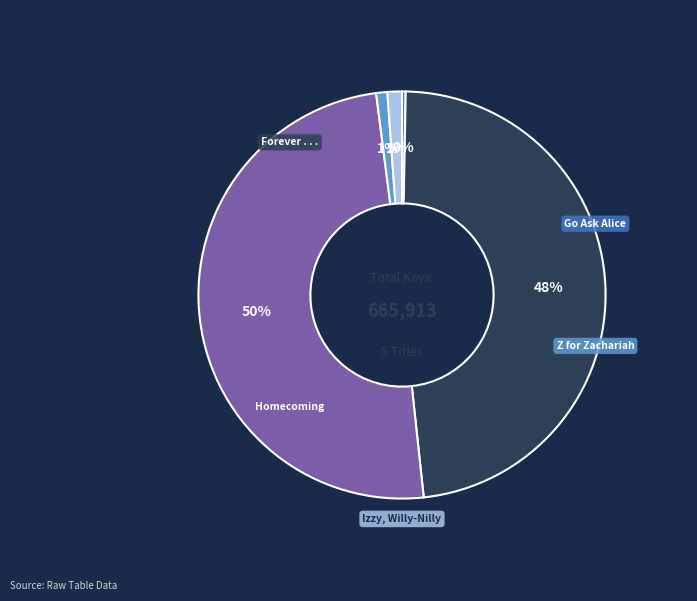

To the nearest percent, what is the average slice percentage?

20%